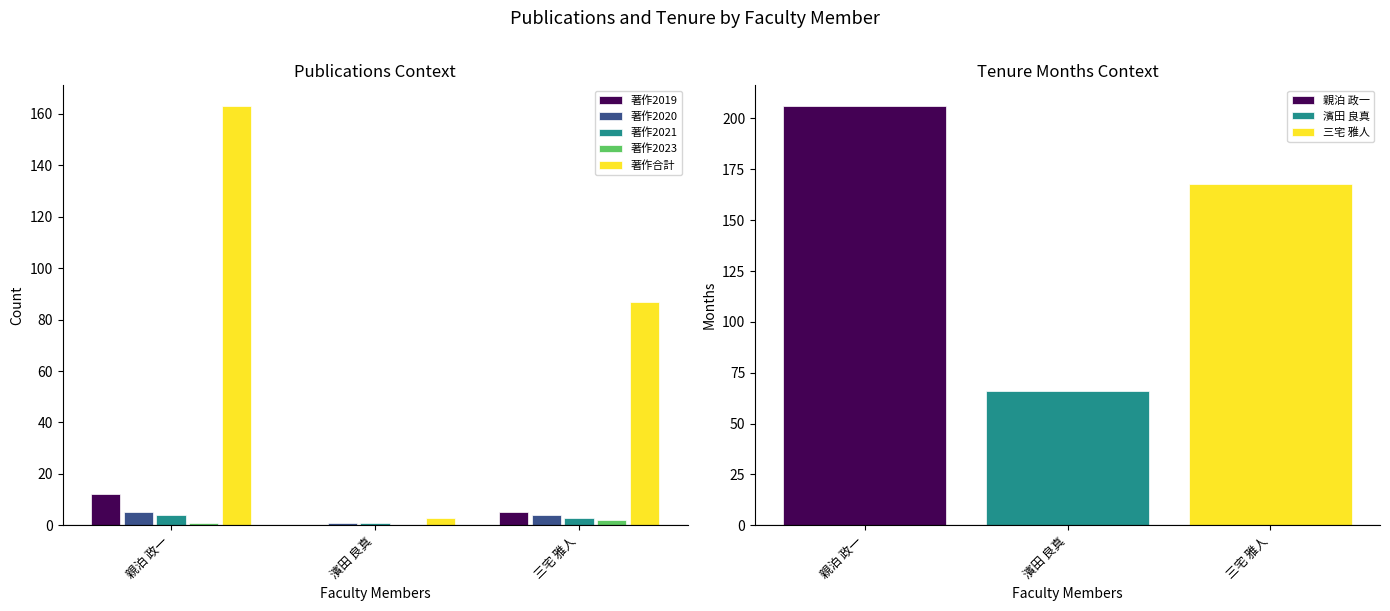

Reading left to right, extract all data points from this chart.

著作2019: 親泊 政一=12	濱田 良真=0	三宅 雅人=5
著作2020: 親泊 政一=5	濱田 良真=1	三宅 雅人=4
著作2021: 親泊 政一=4	濱田 良真=1	三宅 雅人=3
著作2023: 親泊 政一=1	濱田 良真=0	三宅 雅人=2
著作合計: 親泊 政一=163	濱田 良真=3	三宅 雅人=87